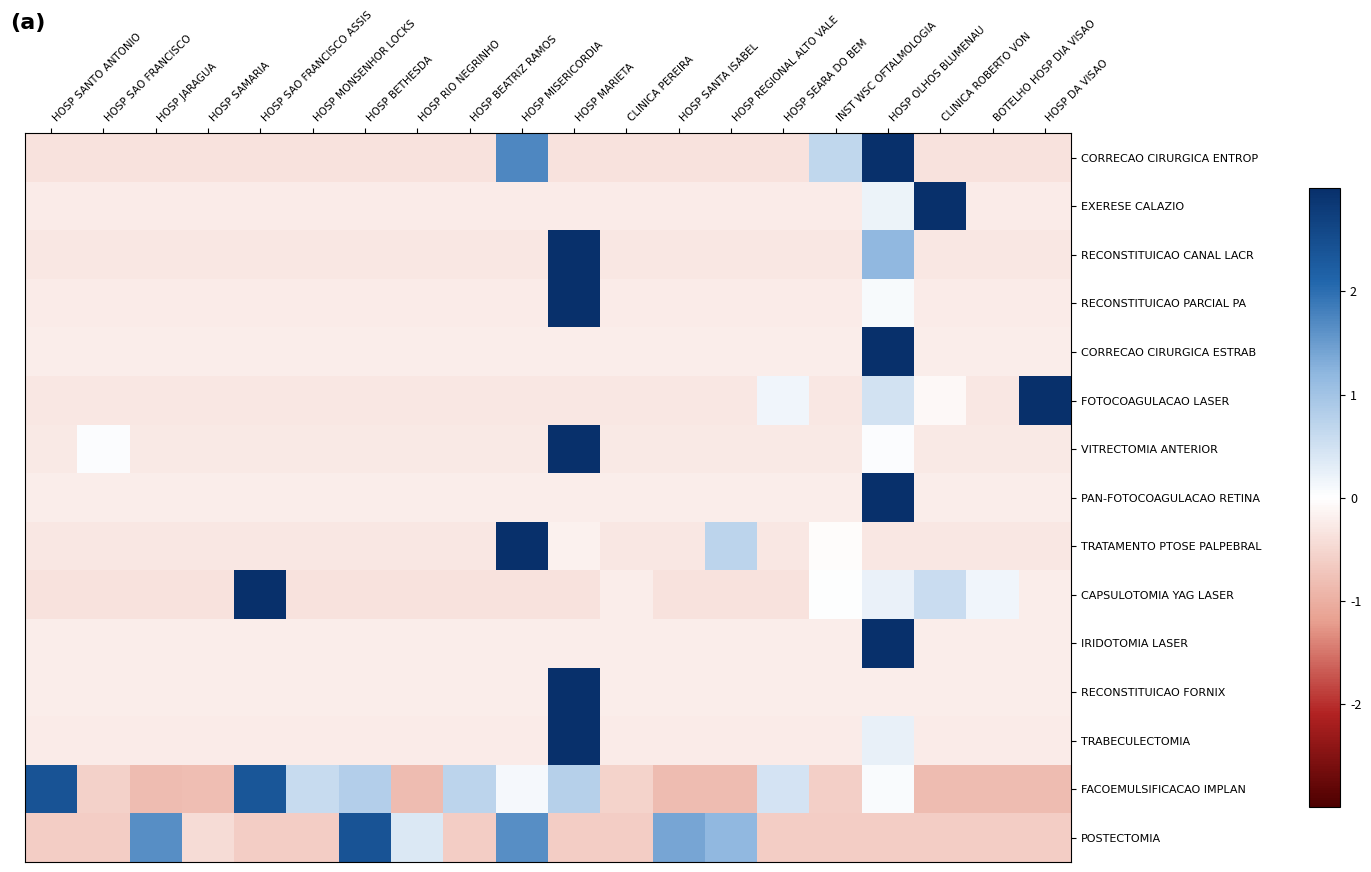

Count the number of categories in the chart.

20